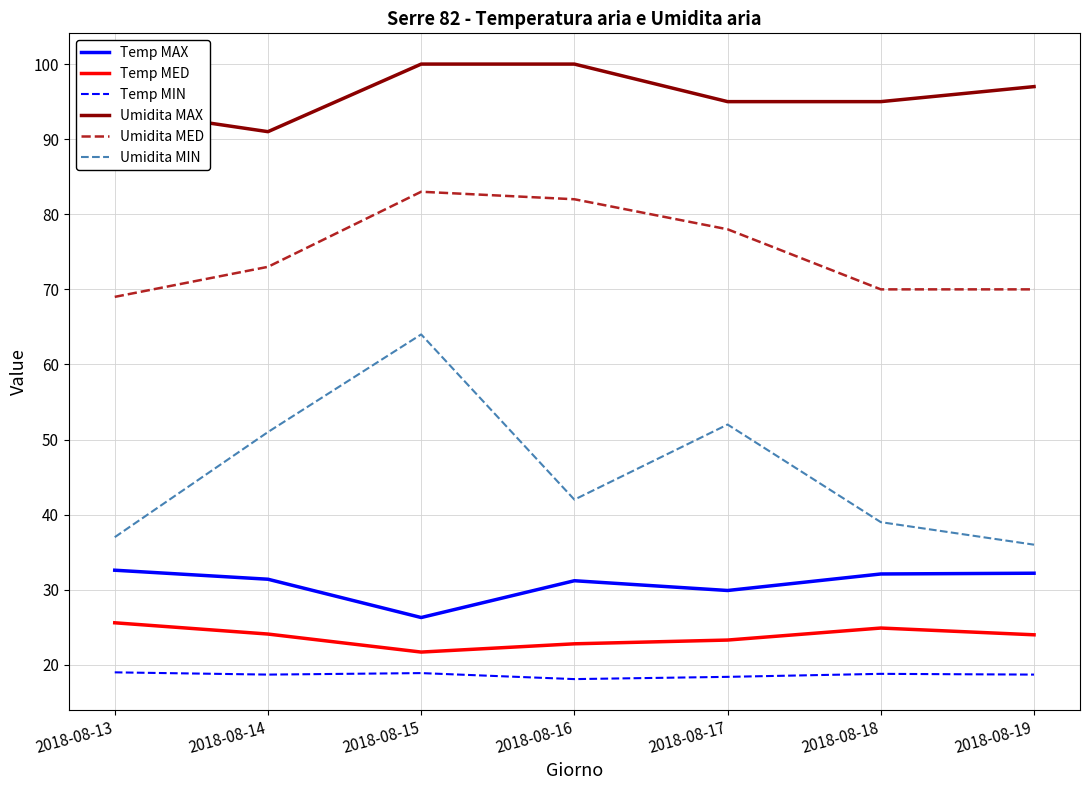

How many interior local valleys does the Umidita MIN series have?

1